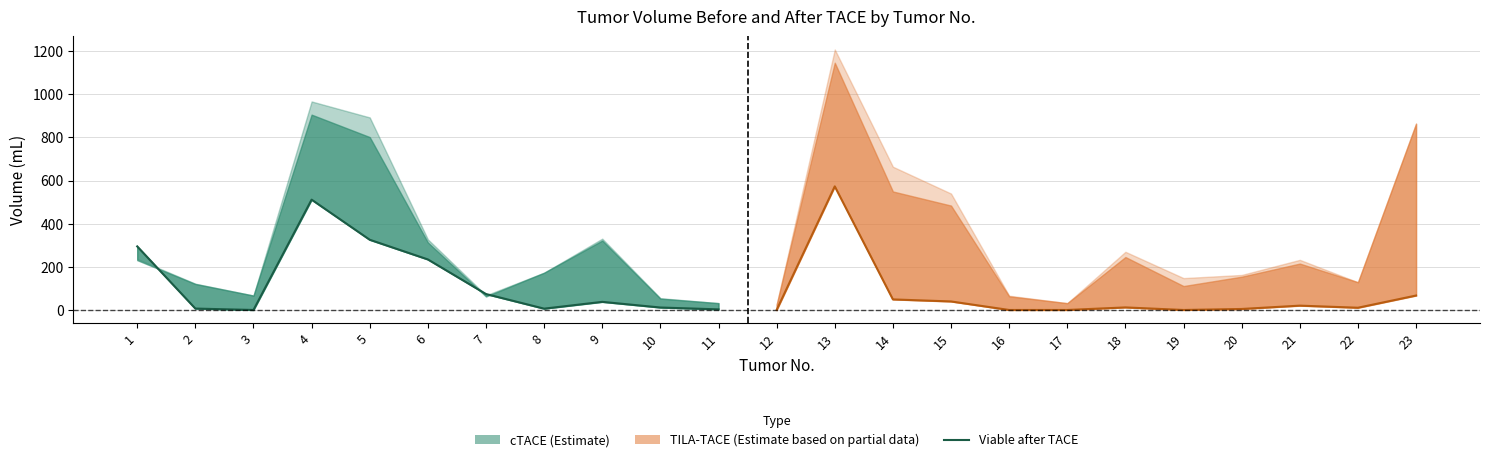

At which category does the data reach its first local peak?

4